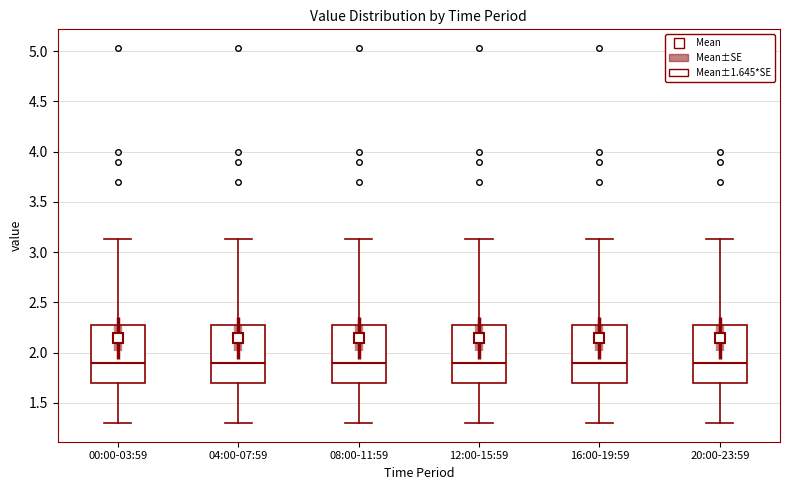

Where is the lower edge of the box for 00:00-03:59 on the y-axis? The values are not printed on the chart, so give them approximately, as read against the axis.

1.70